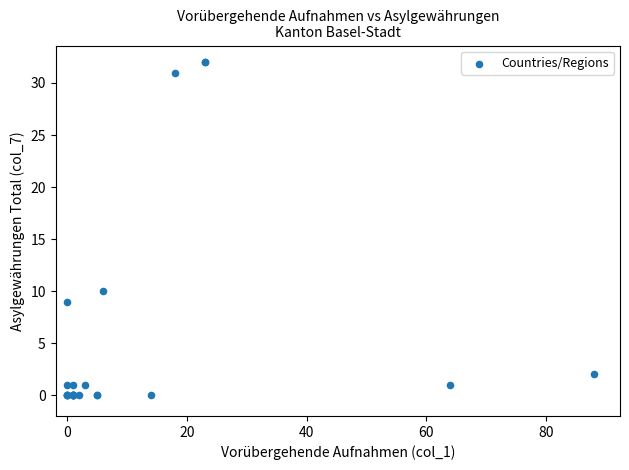

What Y value in the scatter plot is closest to 16?

10